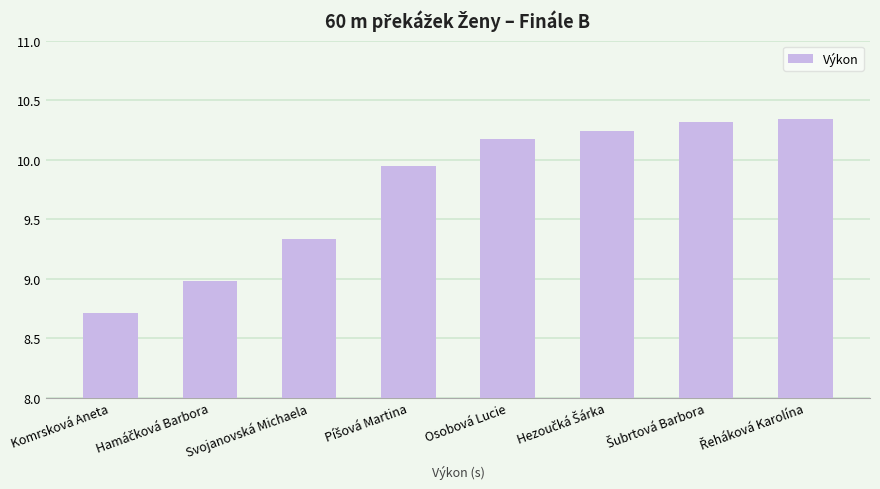

What is the sum of all values?

78.0